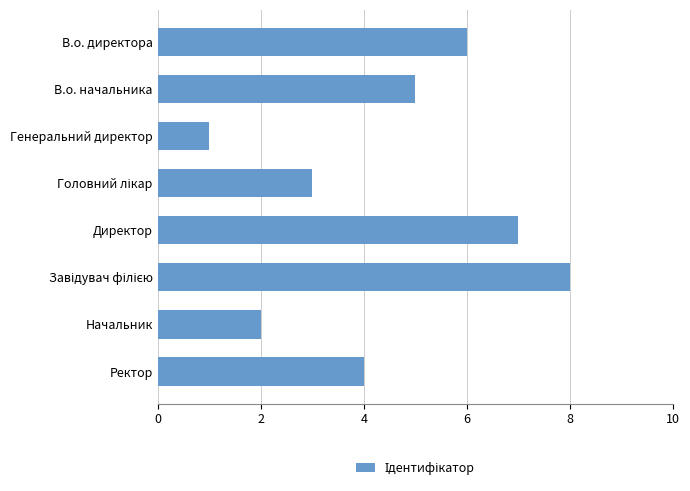

How many values are between 3 and 7?

5